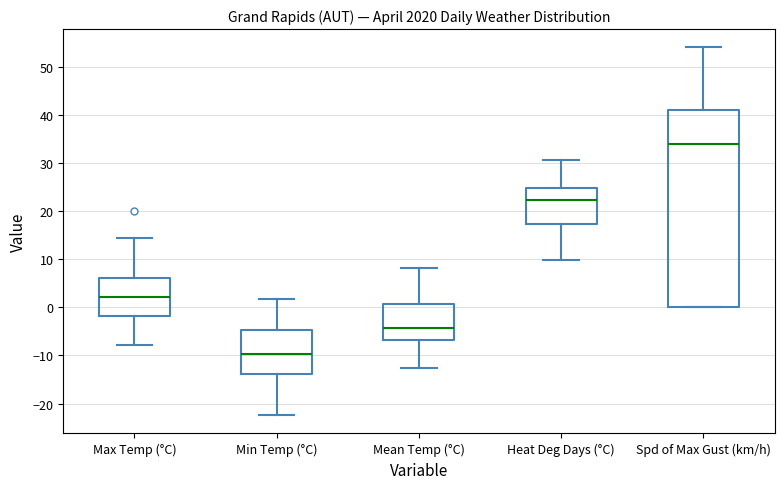

Reading left to right, read every box against the y-axis: the position of its median line, the range the box covers, and the ends of its whiskers. The values are not printed on the chart, so give them approximately, as read against the axis.

Max Temp (°C): median 2, box -2 to 6, whiskers -8 to 15
Min Temp (°C): median -10, box -14 to -5, whiskers -22 to 2
Mean Temp (°C): median -4, box -7 to 1, whiskers -13 to 8
Heat Deg Days (°C): median 22, box 17 to 25, whiskers 10 to 31
Spd of Max Gust (km/h): median 34, box 0 to 41, whiskers 0 to 54